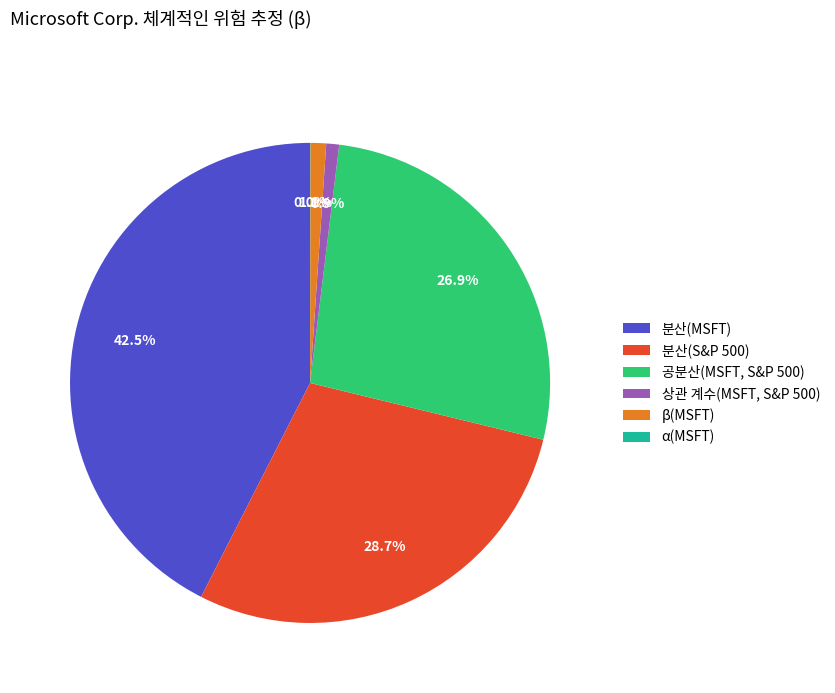

To the nearest percent, what is the average slice percentage?

17%